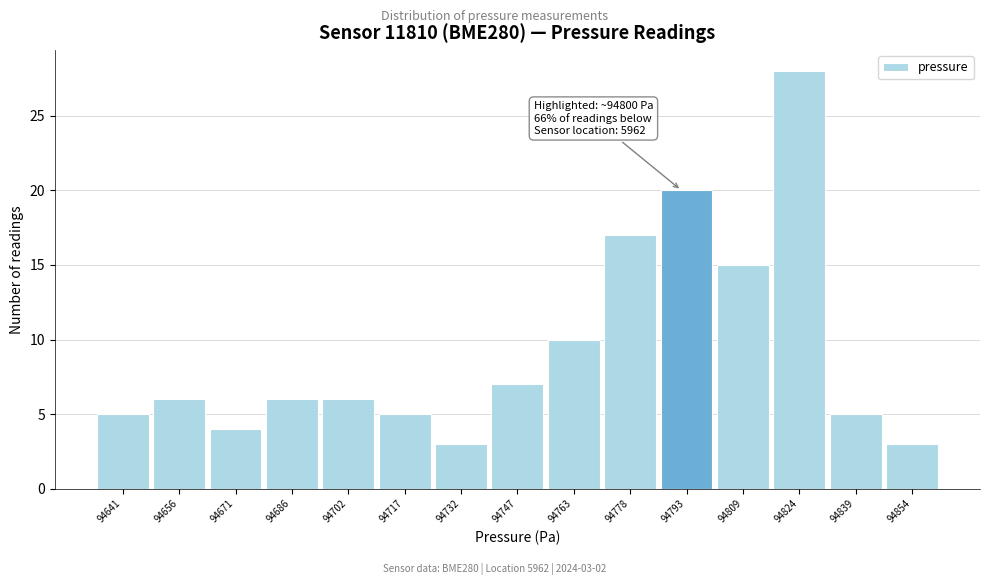

Reading right to left, extract all data points from this chart.

94854=3	94839=5	94824=28	94809=15	94793=20	94778=17	94763=10	94747=7	94732=3	94717=5	94702=6	94686=6	94671=4	94656=6	94641=5